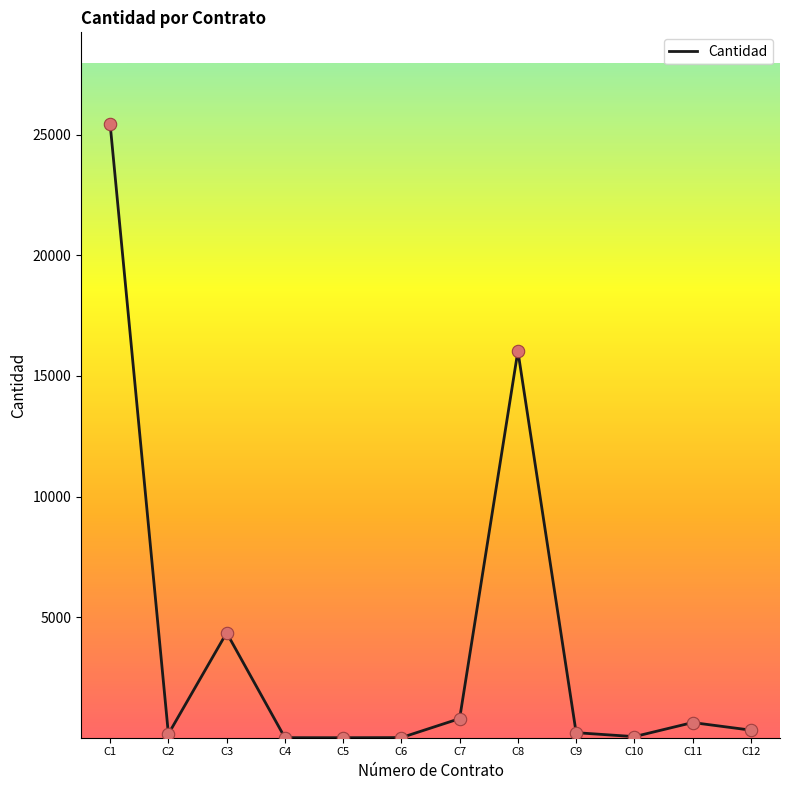

Which has a higher value, C4 or C12?

C12